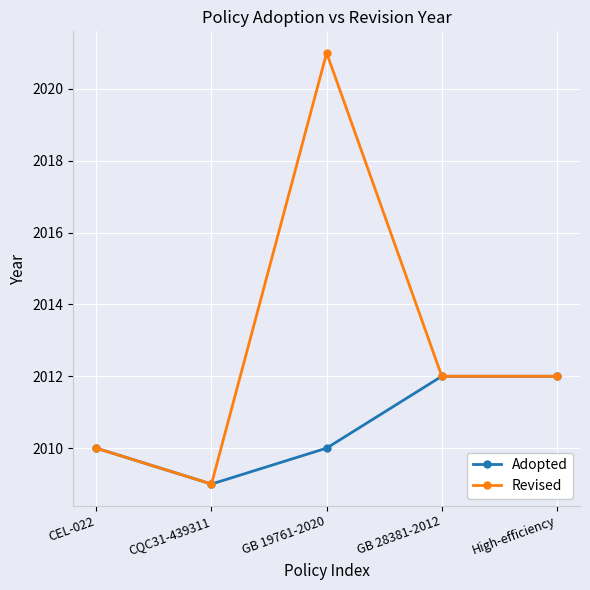

How many values in the Revised series are below 2012?

2